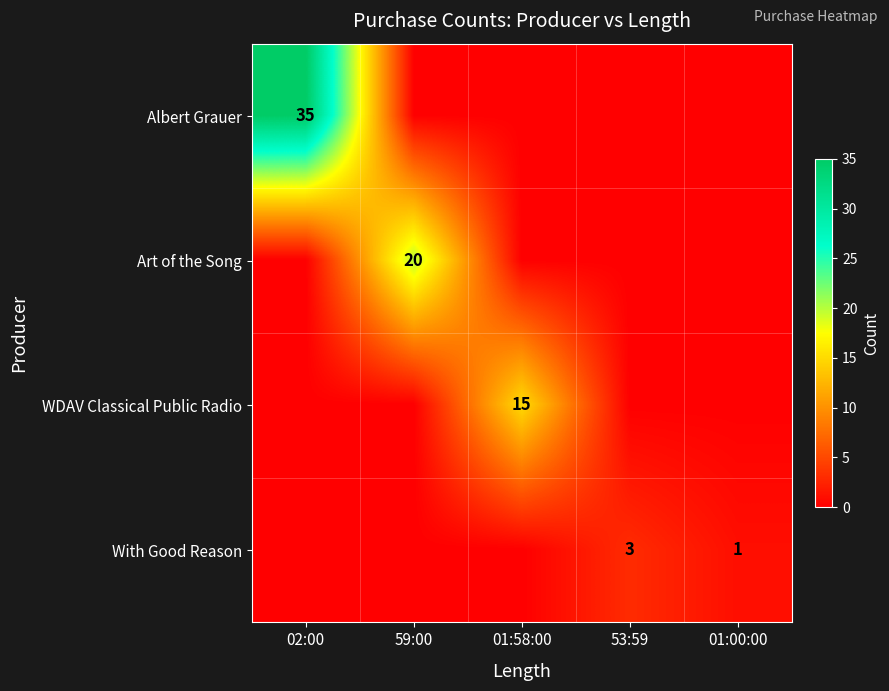

Which category has the highest value across all series?

02:00